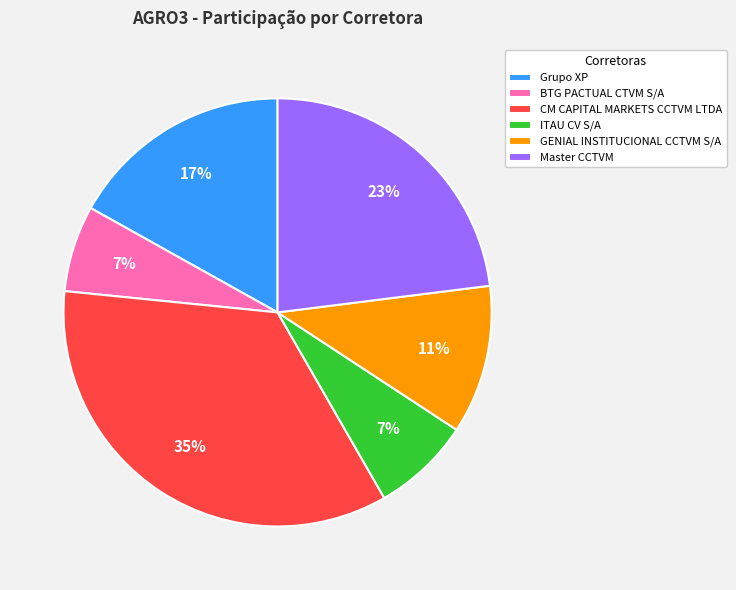

To the nearest percent, what is the average slice percentage?

17%